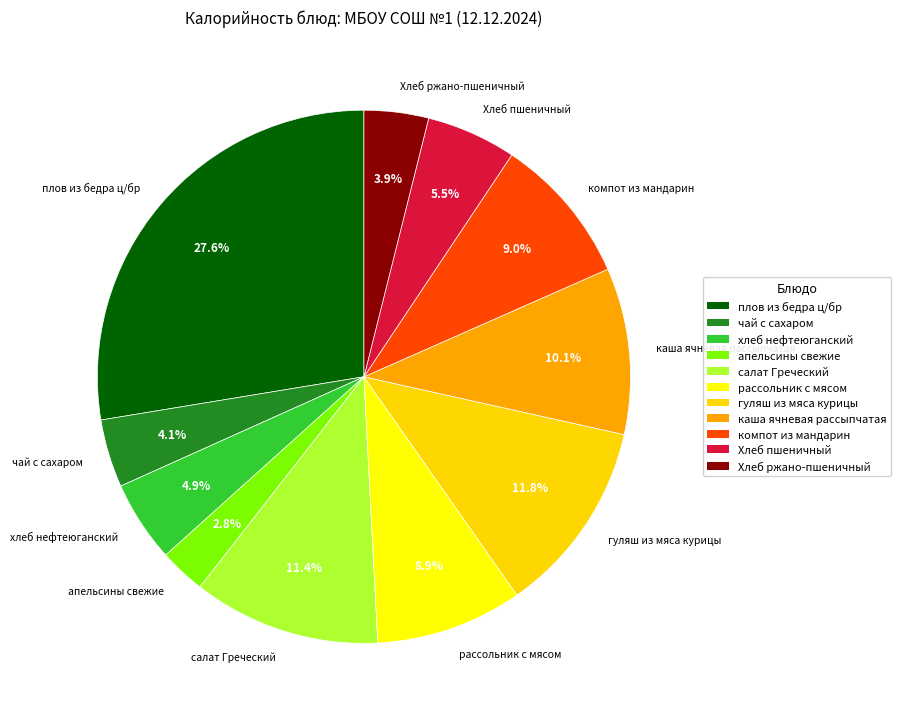

What is the ratio of the value at хлеб нефтеюганский to the value at салат Греческий?

0.4